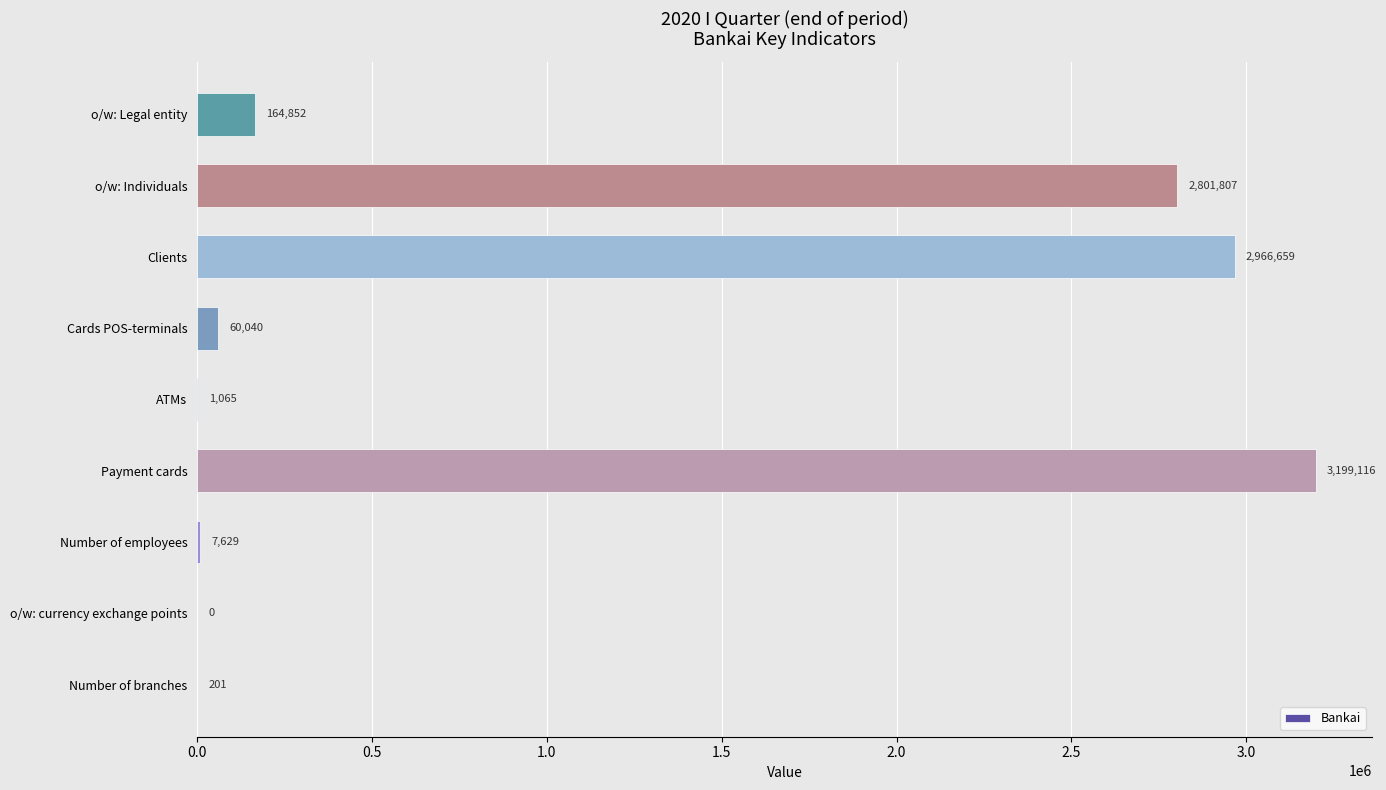

What is the change in value from Number of employees to ATMs?

-6564